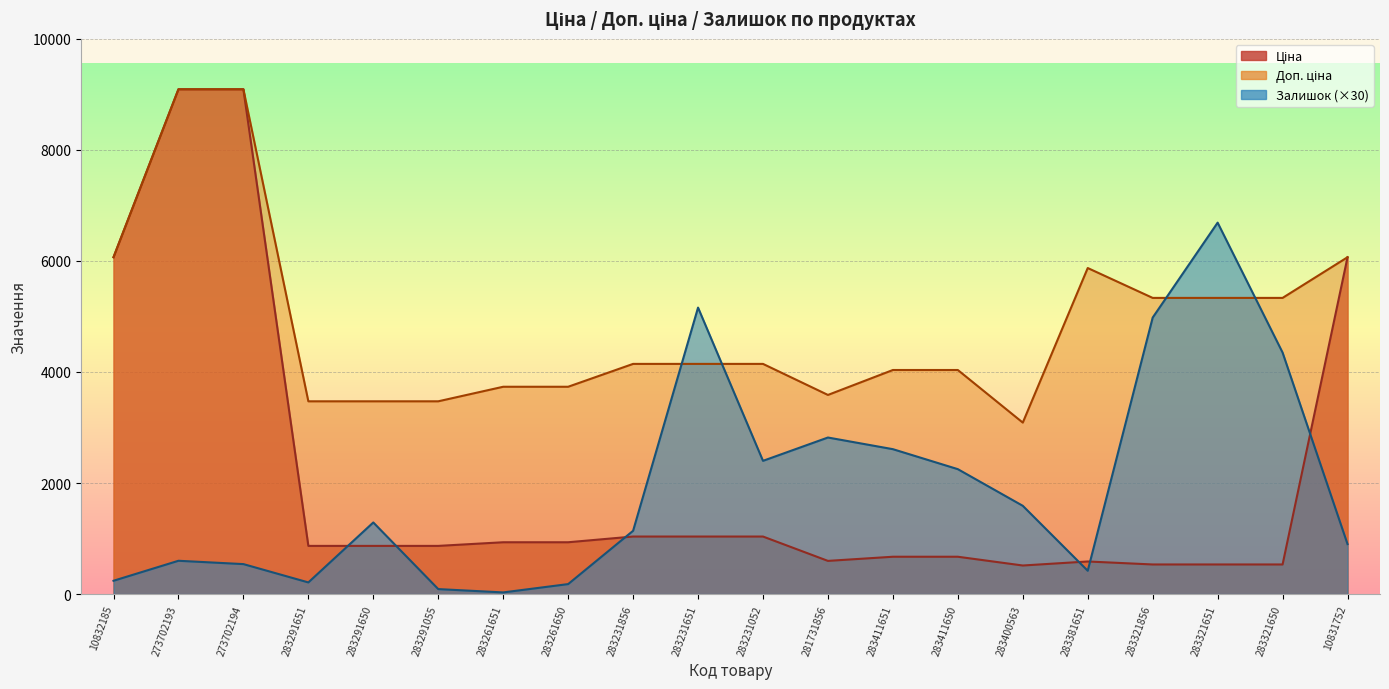

Which series changed the most between 273702193 and 283291055?

Ціна